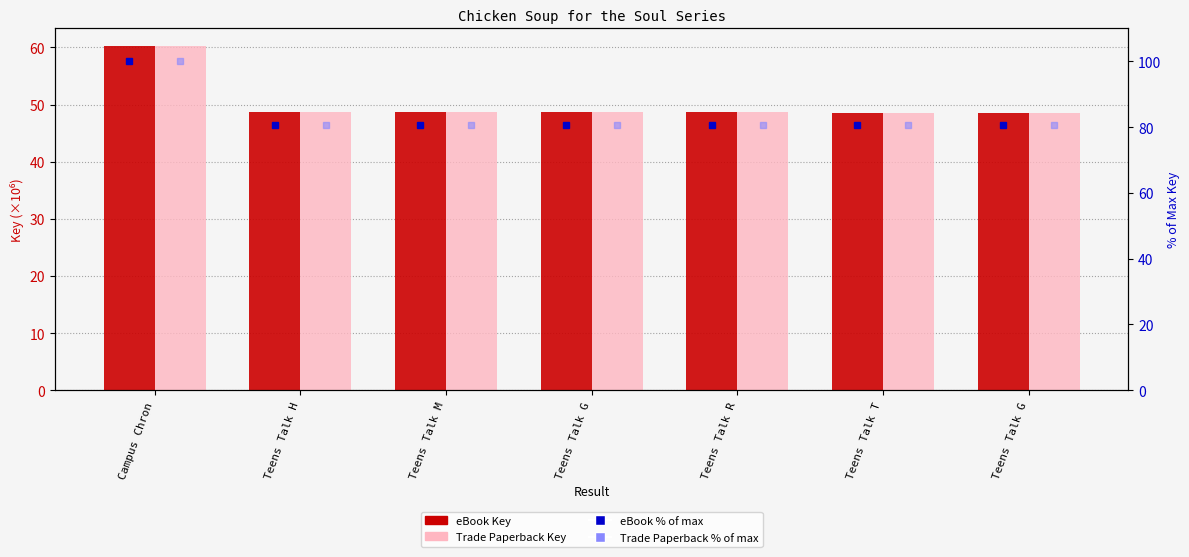

Which series has the largest range (max minus min)?

eBook % of max